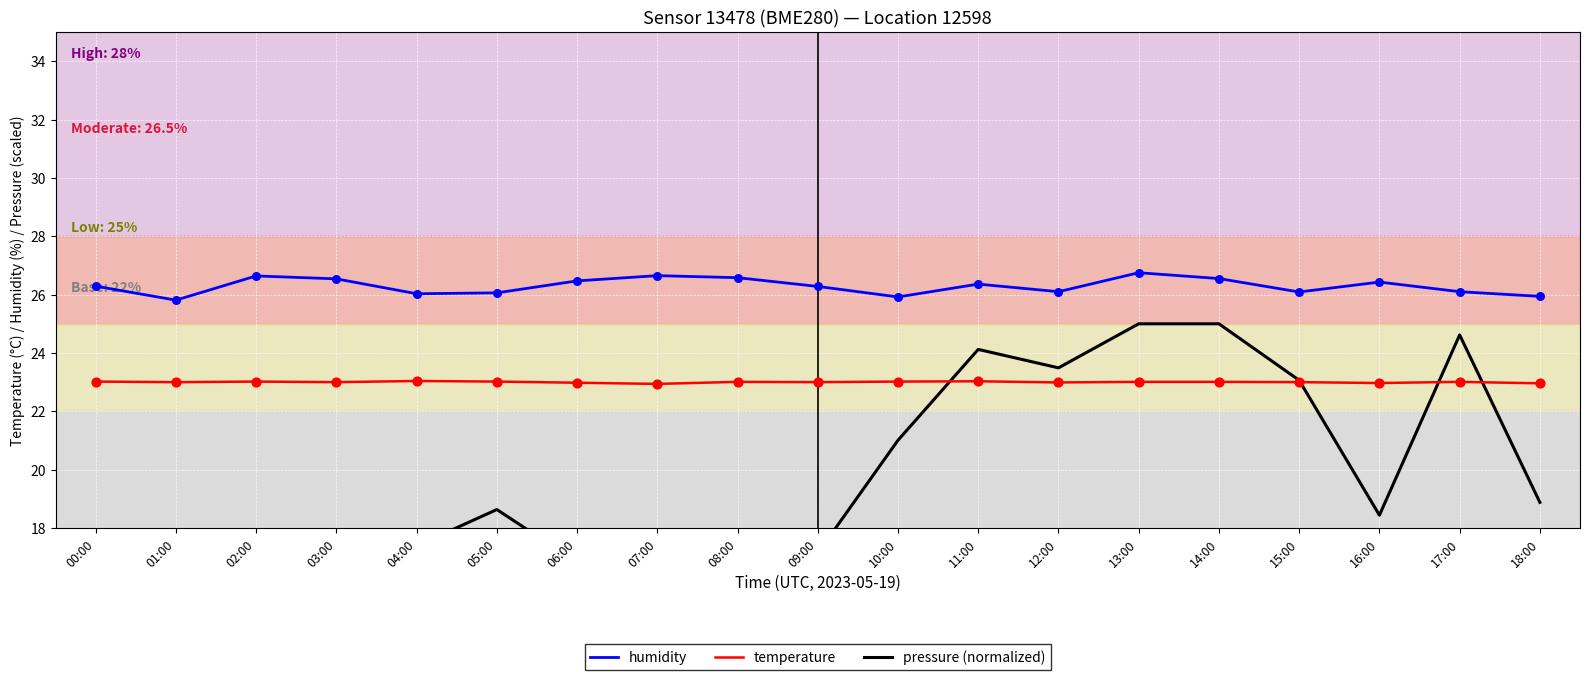

Which series reaches the minimum Y coordinate?

pressure (normalized)